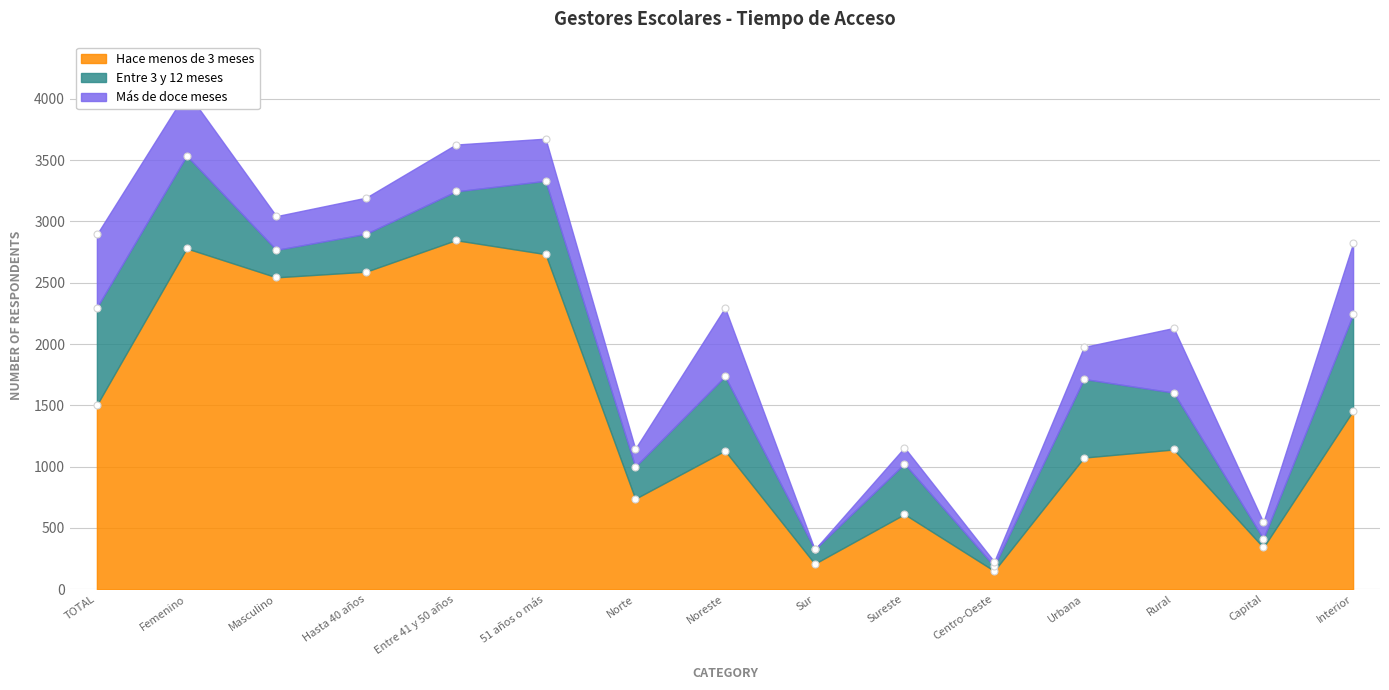

Is the value of Hace menos de 3 meses at Capital greater than the value of Entre 3 y 12 meses at Norte?

Yes